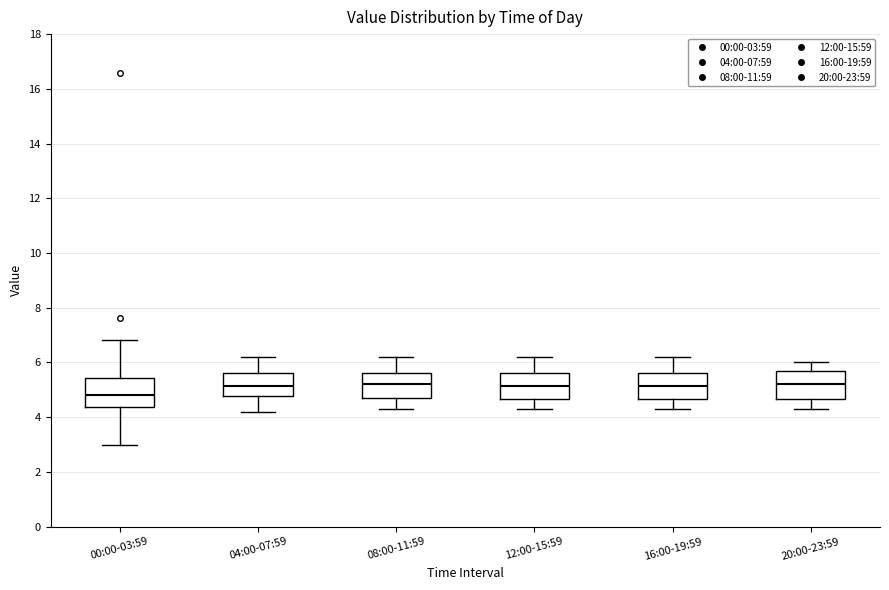

Where is the lower edge of the box for 12:00-15:59 on the y-axis? The values are not printed on the chart, so give them approximately, as read against the axis.

4.6